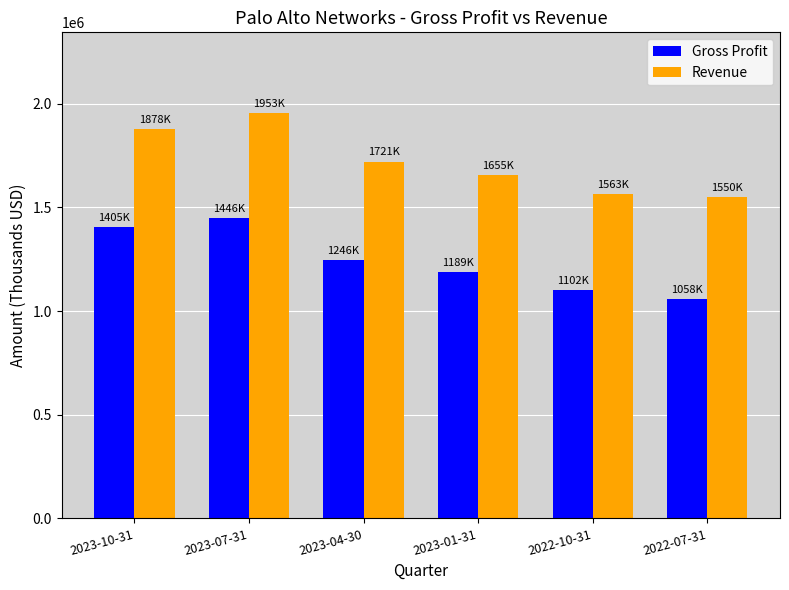

What is the lowest value of the Revenue series?

1550500